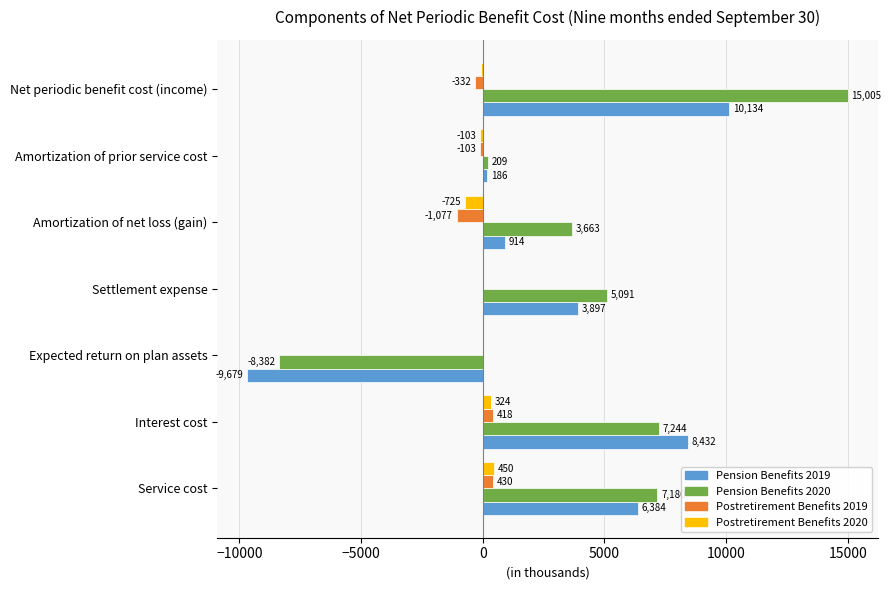

What is the average value of the Postretirement Benefits 2020 series?

-15